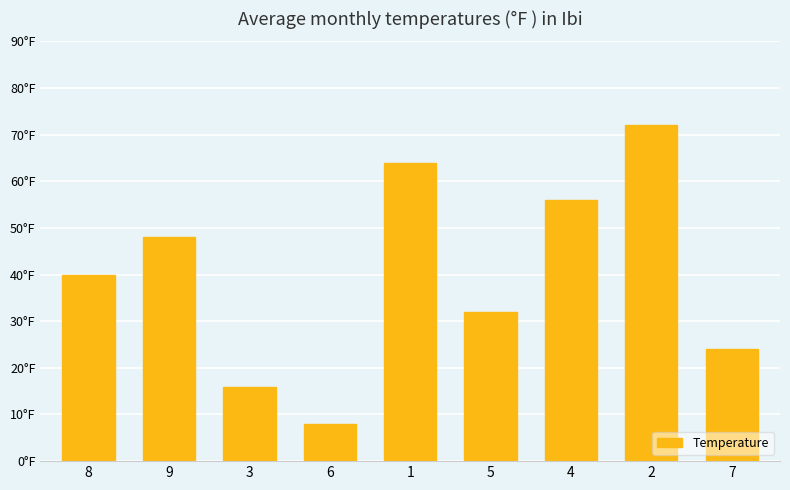

Which category has the lowest value across all series?

6